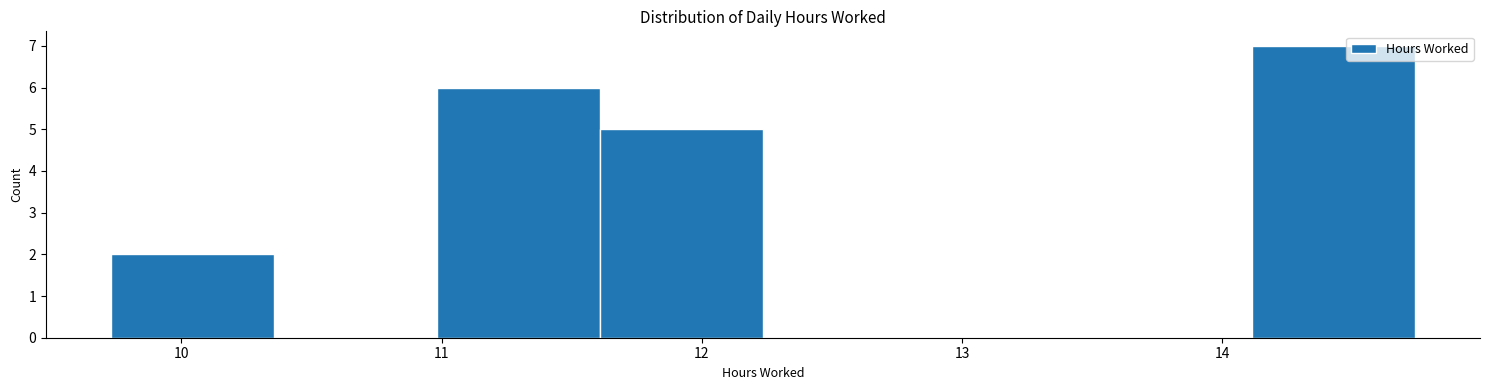

Reading left to right, transcribe this chart: for each bar, give the range it covers on the x-axis and its height. Neither the bar edges nor the heights are printed on the chart, so give them approximately, as read against the axes.

9.7 to 10.4: 2
10.4 to 11.0: 0
11.0 to 11.6: 6
11.6 to 12.2: 5
12.2 to 12.9: 0
12.9 to 13.5: 0
13.5 to 14.1: 0
14.1 to 14.7: 7